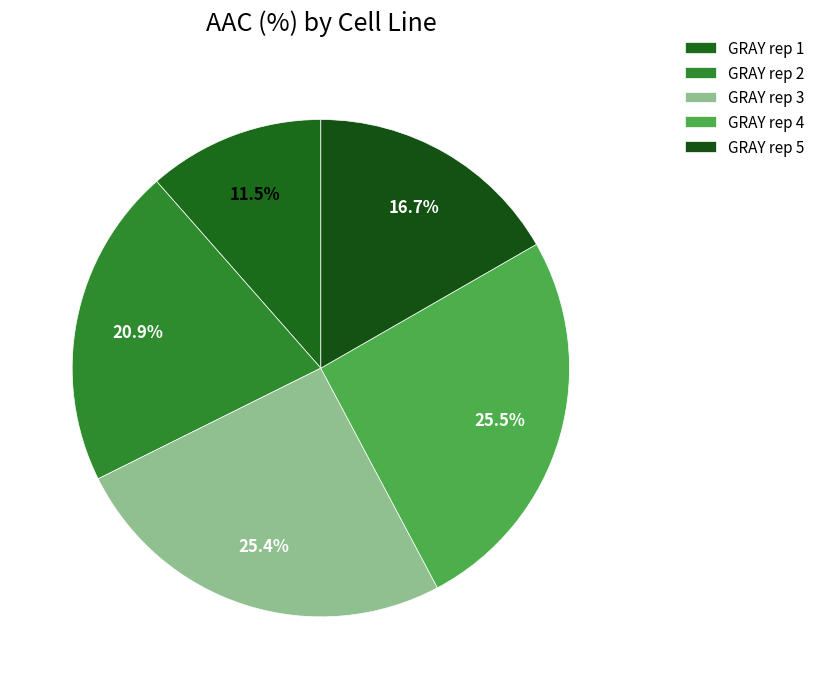

Approximately how many times larger is the value at GRAY rep 1 compared to GRAY rep 3?

0.5